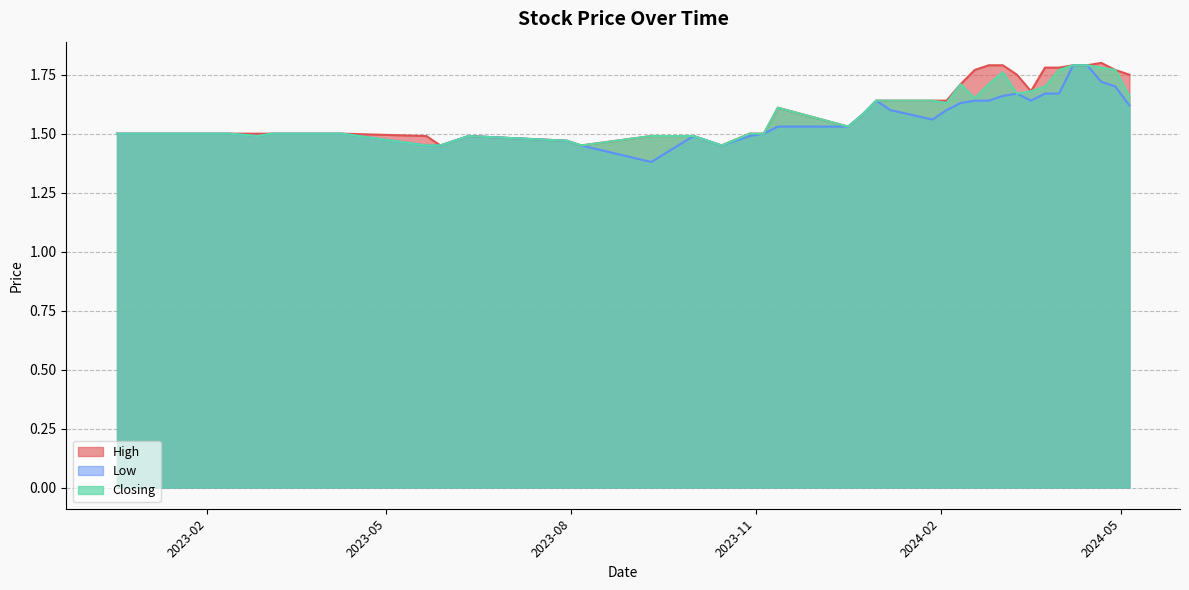

True or false: High and Low intersect in this chart.

False